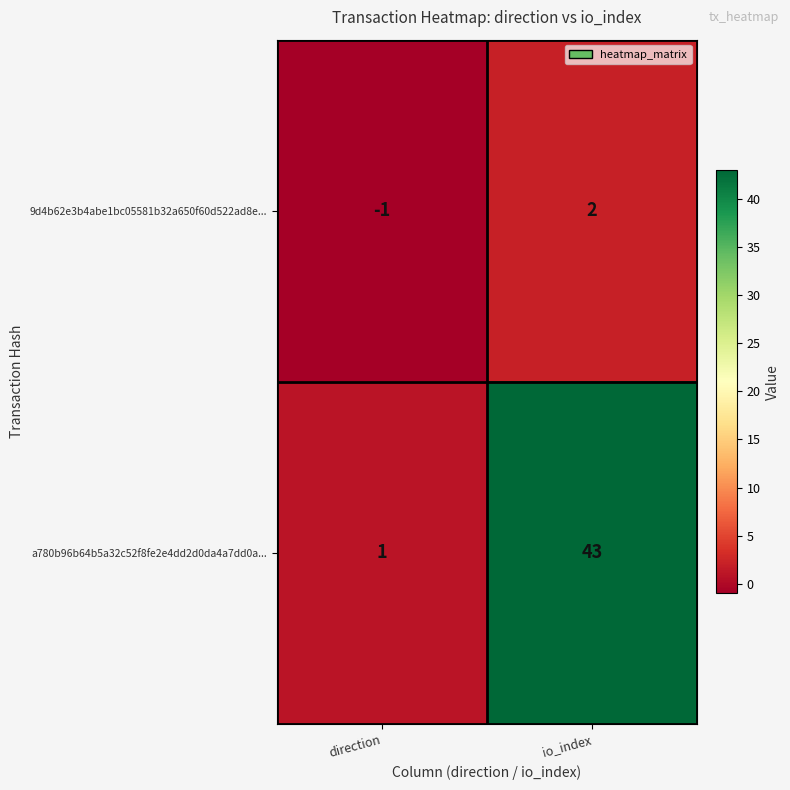

Reading left to right, what are all the values shown in this chart?

9d4b62e3b4abe1bc05581b32a650f60d522ad8e...: -1	2
a780b96b64b5a32c52f8fe2e4dd2d0da4a7dd0a...: 1	43